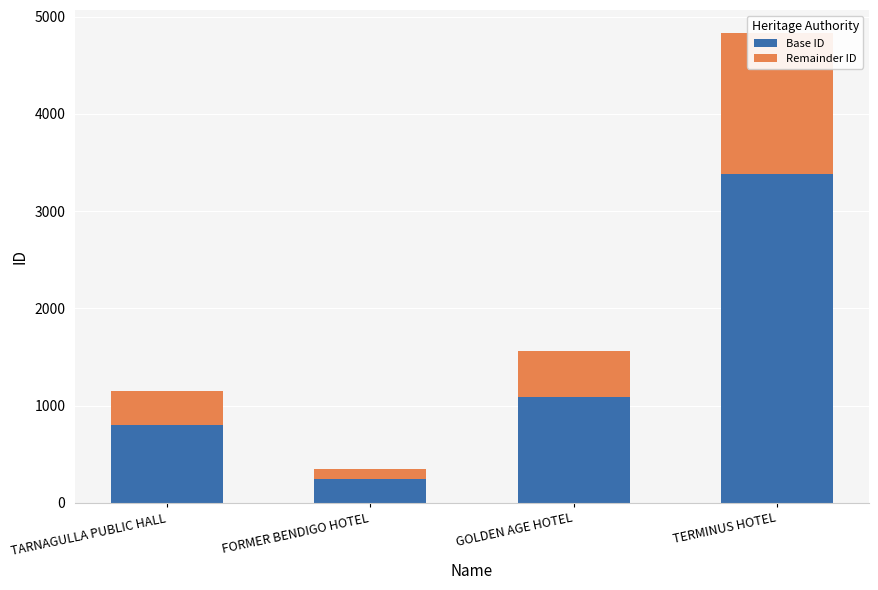

What is the sum of the Base ID values at TARNAGULLA PUBLIC HALL and GOLDEN AGE HOTEL?

1891